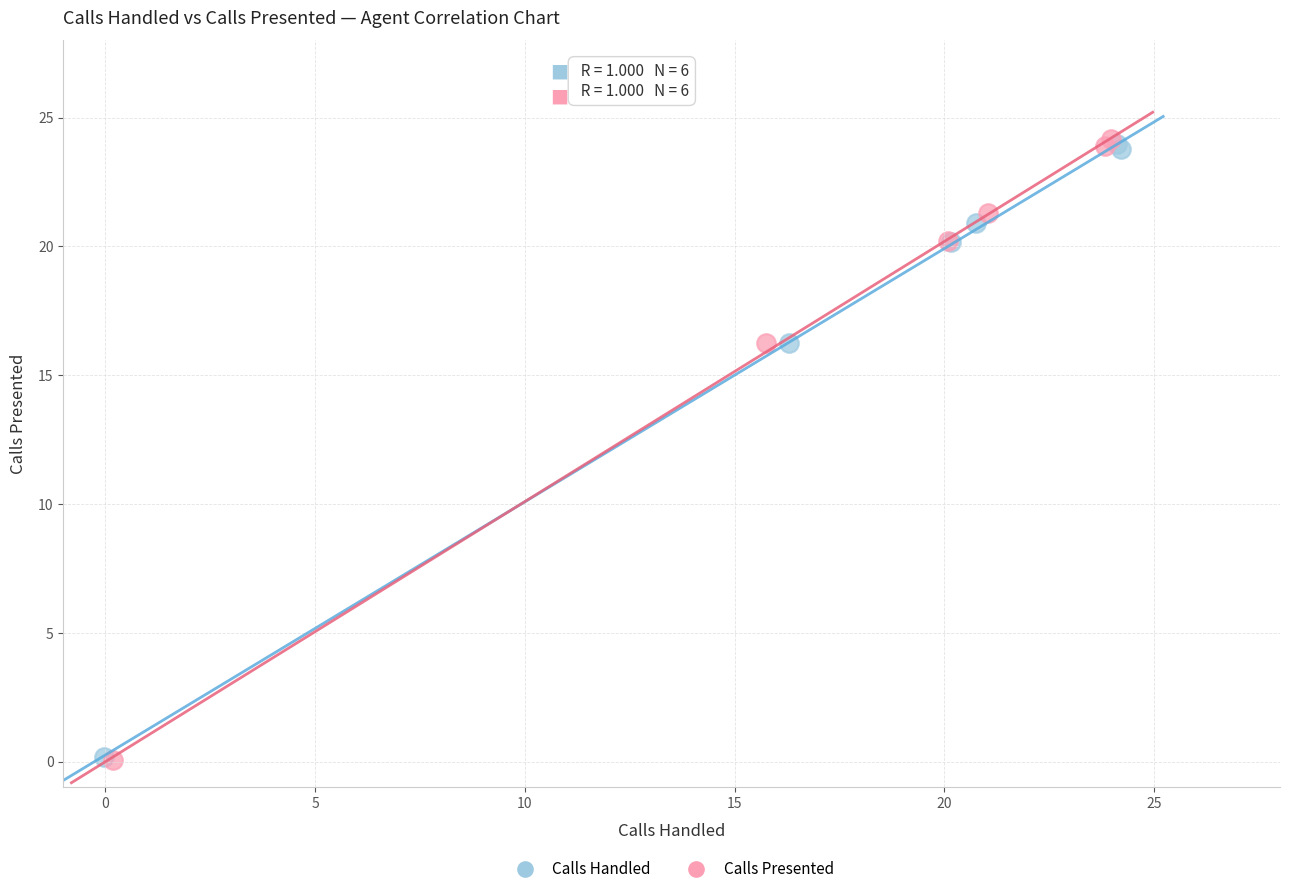

Which series has the widest spread of Y values?

Calls Presented